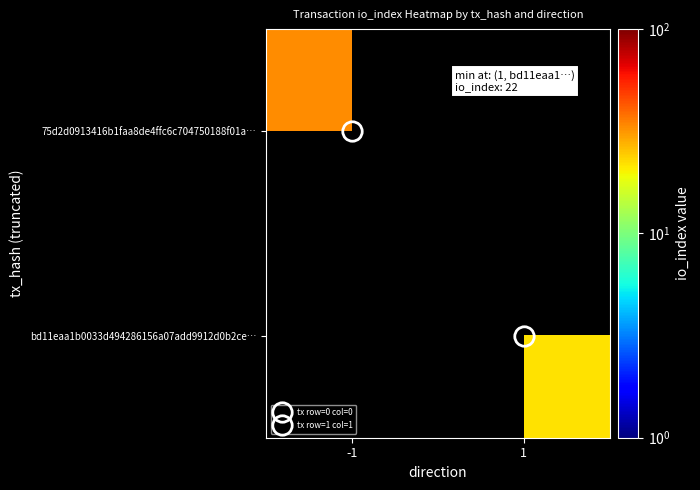

At which label does 75d2d0913416b1faa8de4ffc6c704750188f01a… reach its minimum?

-1